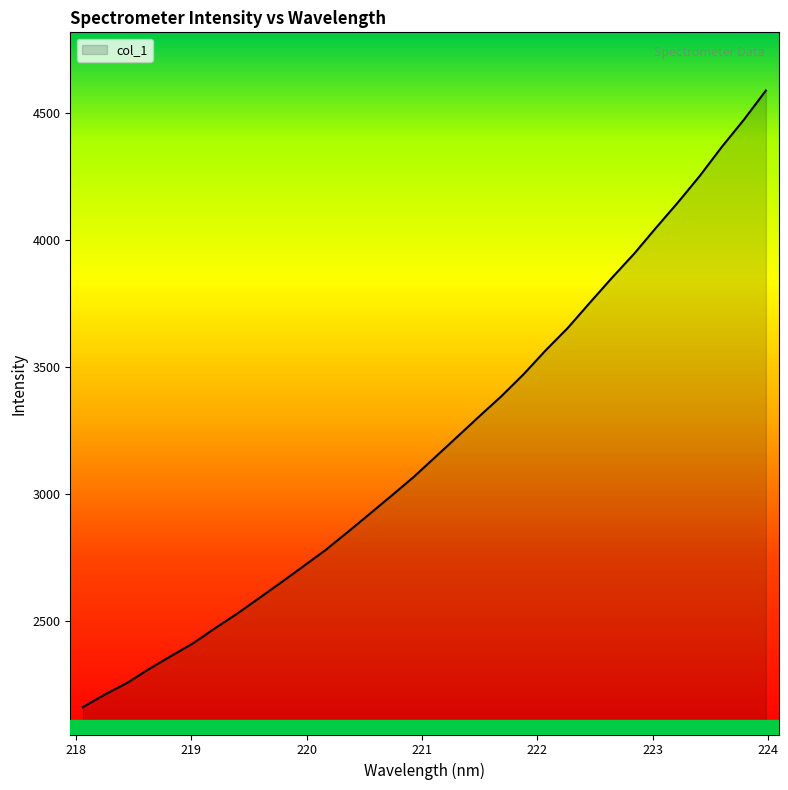

What is the difference between the maximum and minimum values?

2430.1